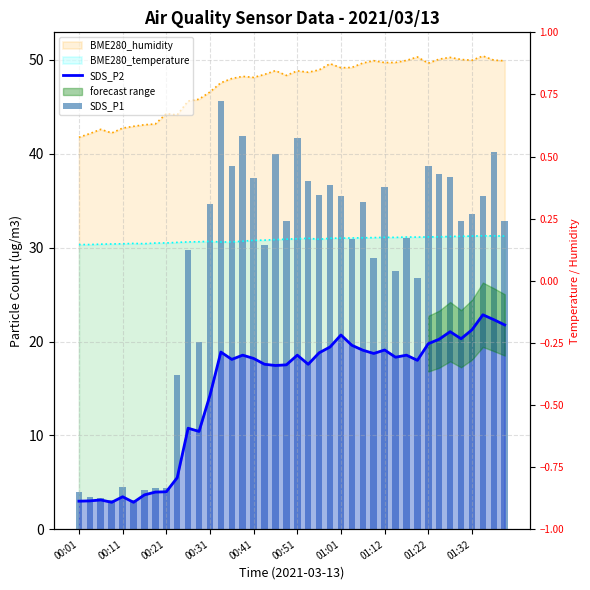

The value of SDS_P2 at 01:32 is 31.2. True or false?

False